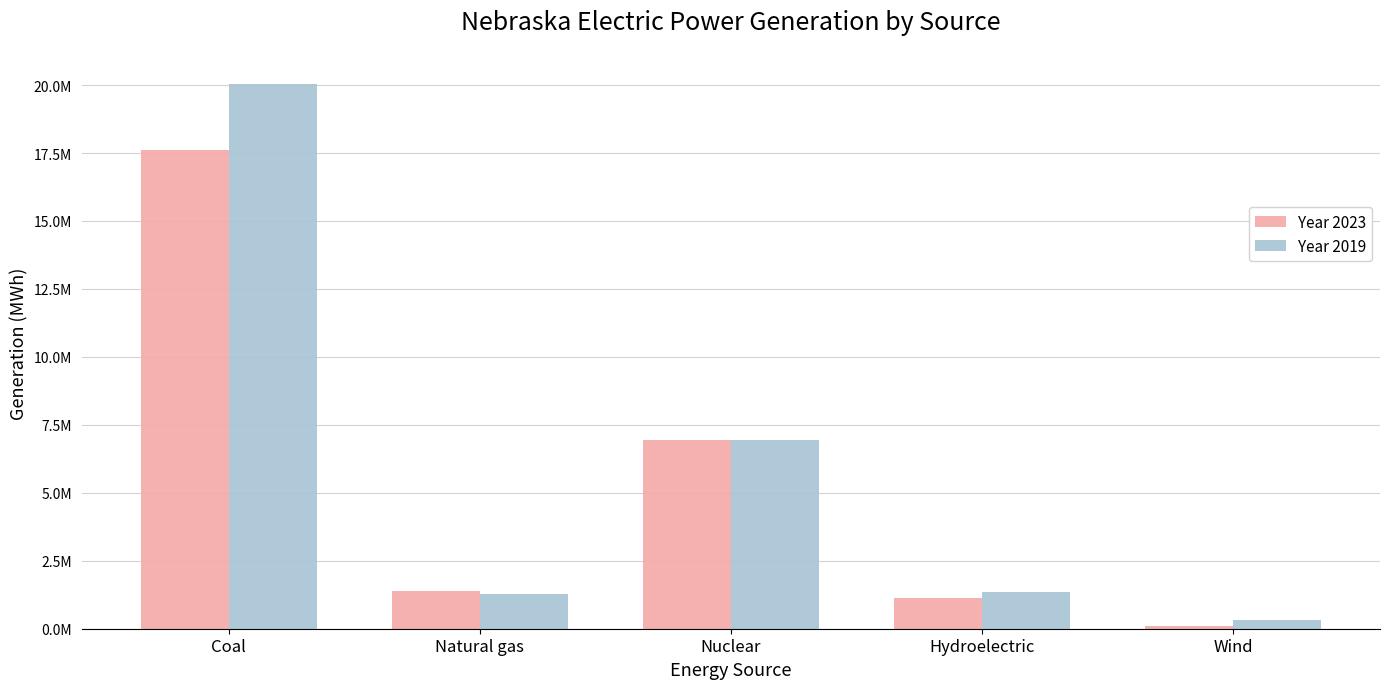

Rank the categories by Year 2023 value from highest to lowest.

Coal, Nuclear, Natural gas, Hydroelectric, Wind